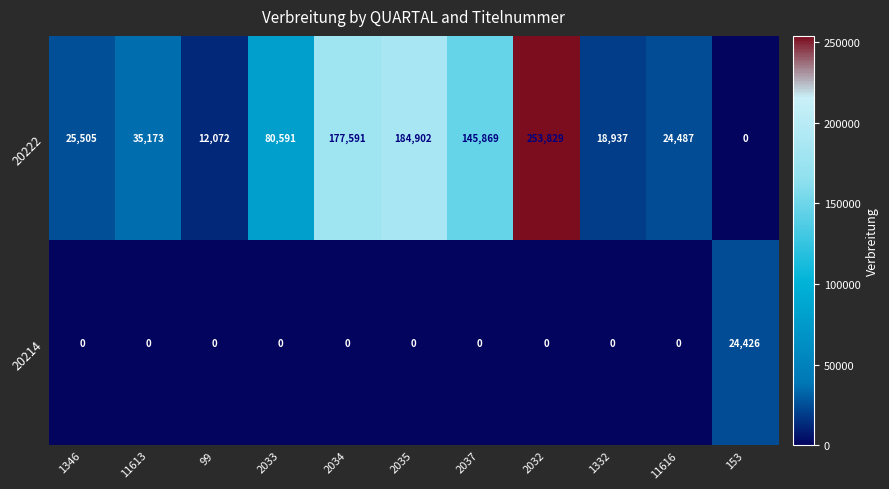

Read the 20222 value at 2033.

80591